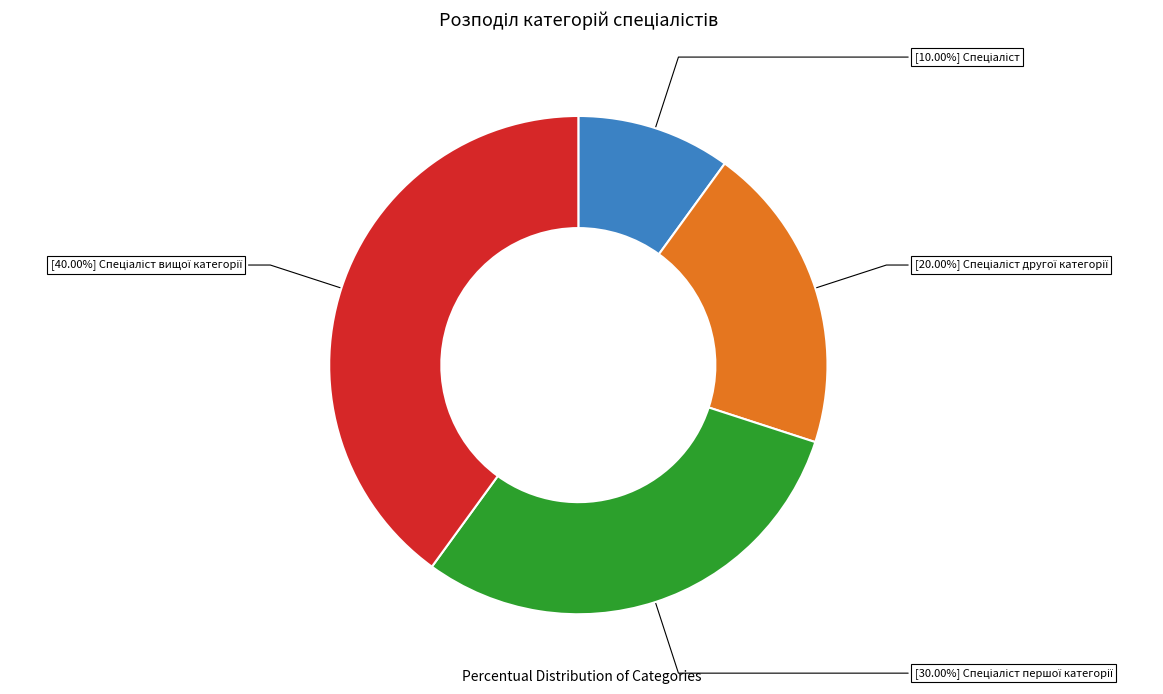

To the nearest percent, what is the difference between the largest and smallest slice percentages?

30%